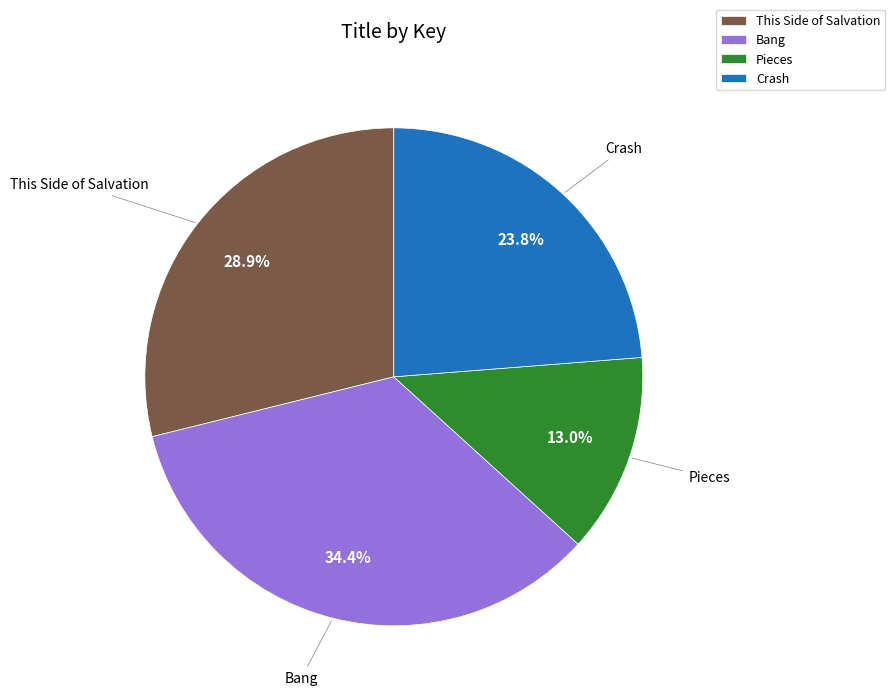

True or false: Pieces accounts for 13% of the total.

True